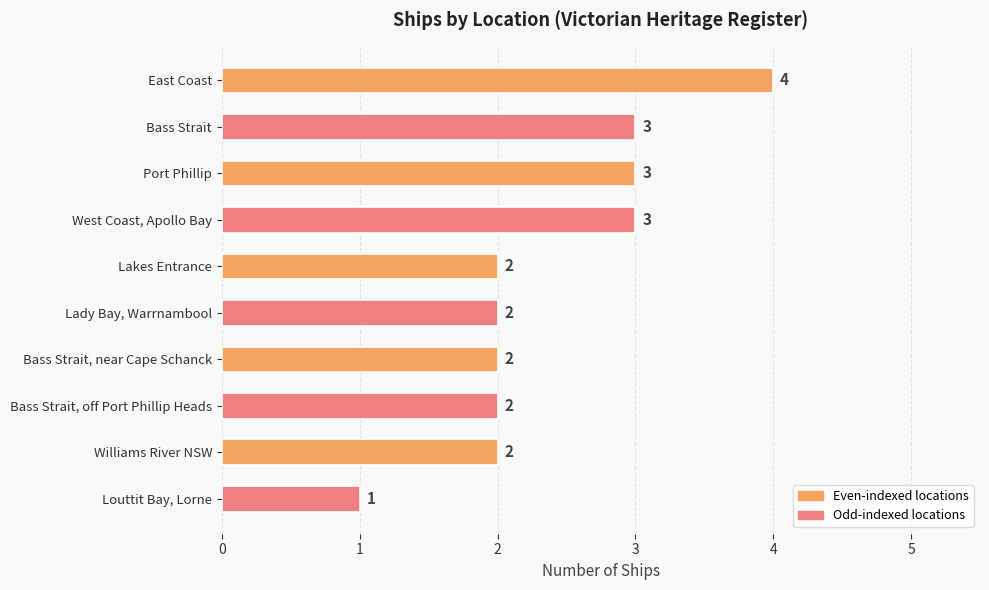

Reading top to bottom, extract all data points from this chart.

4	3	3	3	2	2	2	2	2	1